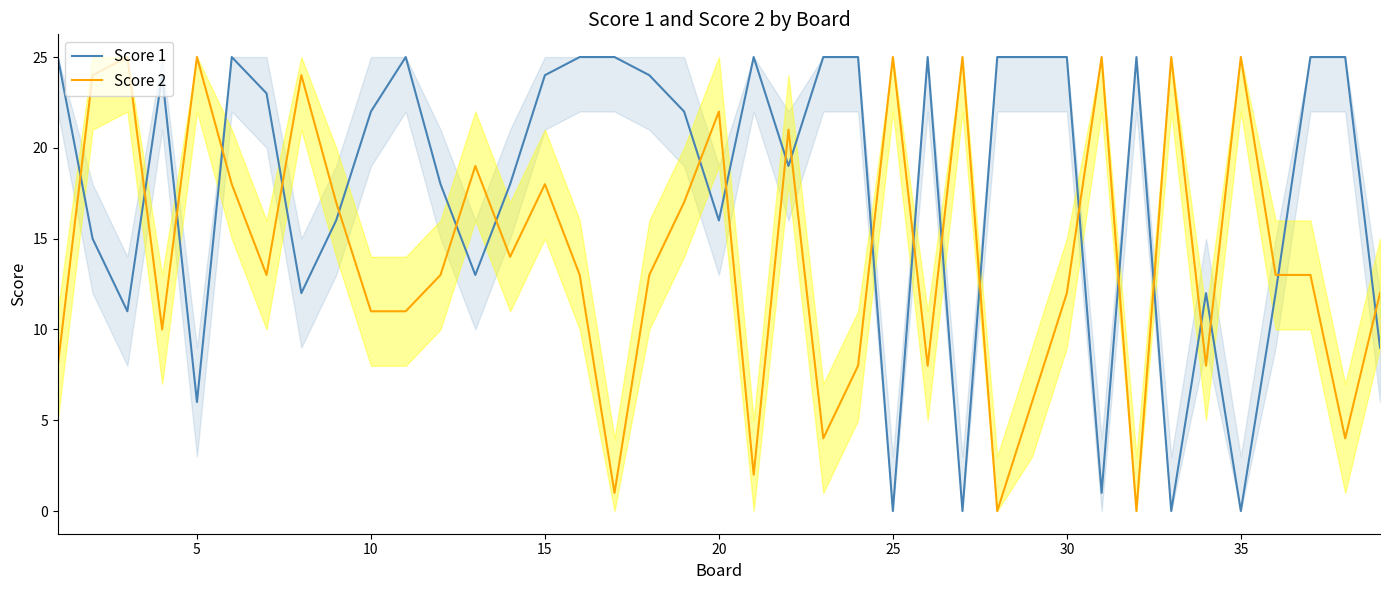

At 5, list the series in order from largest to smallest.

Score 2, Score 1